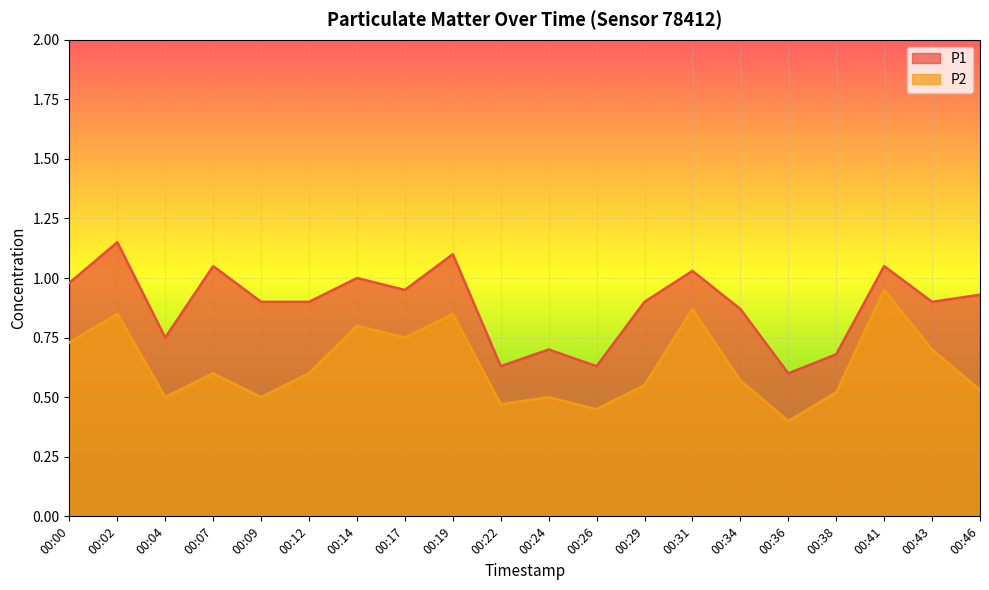

True or false: P1 has a value of 0.1 at 00:36.

False